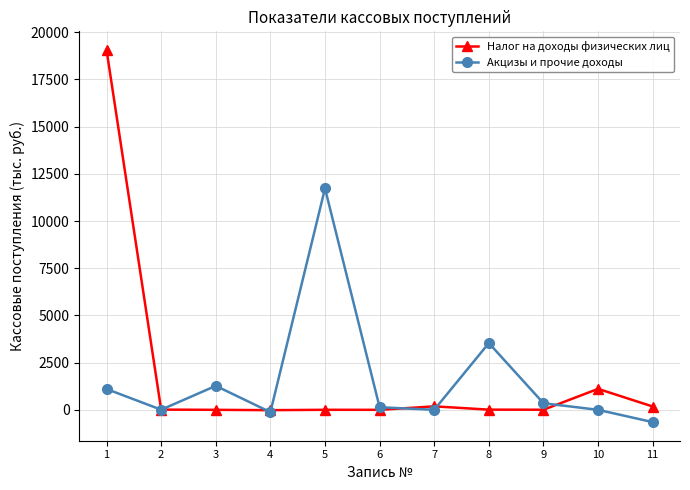

The value of Налог на доходы физических лиц at 1 is 25731.2. True or false?

False